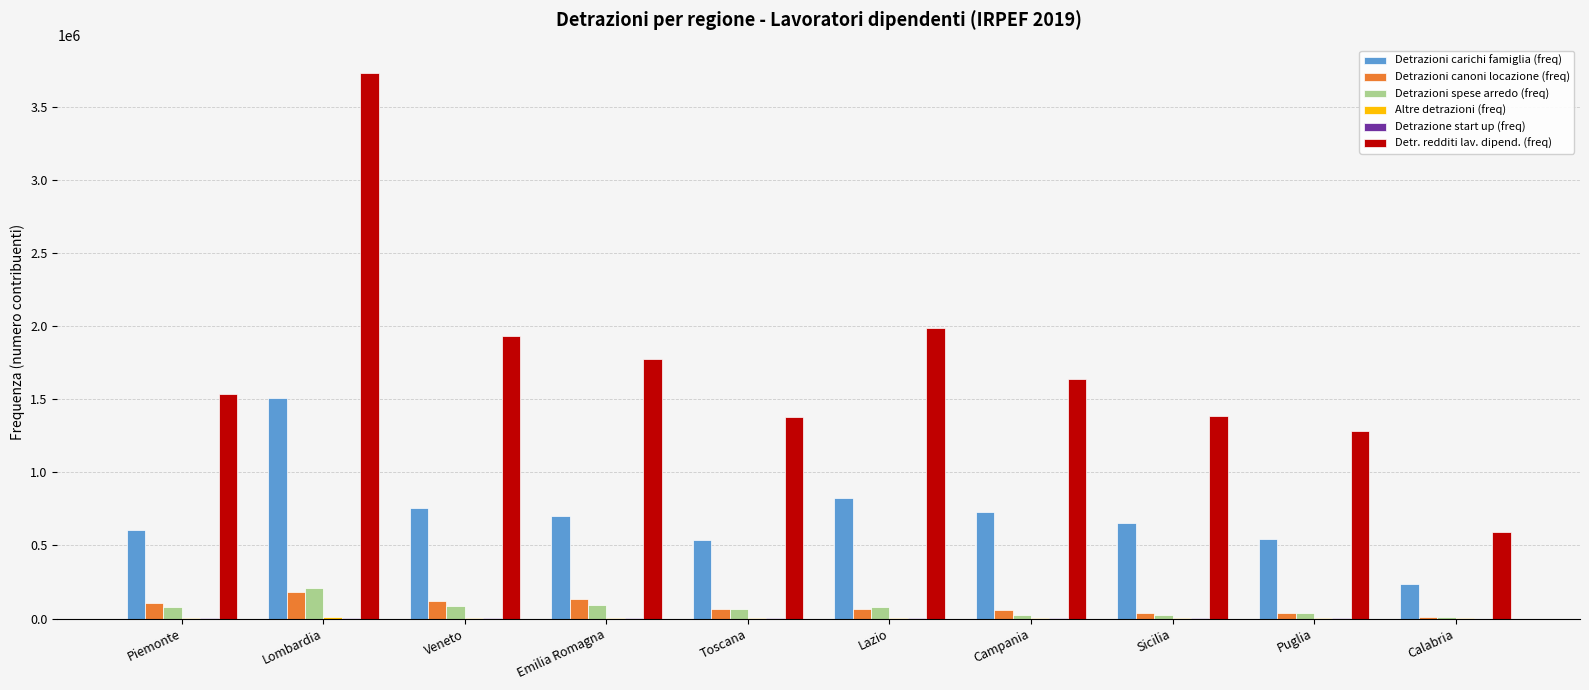

At which label does Detrazioni carichi famiglia (freq) reach its peak?

Lombardia